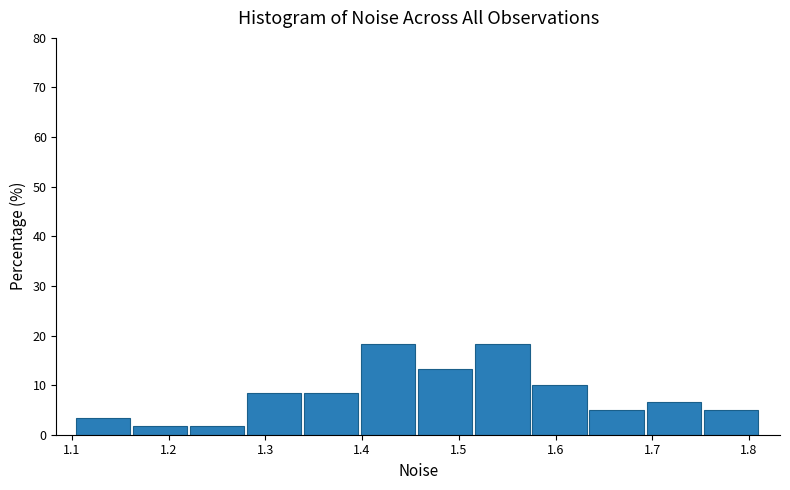

Reading left to right, transcribe this chart: for each bar, give the range it covers on the x-axis and its height. Neither the bar edges nor the heights are printed on the chart, so give them approximately, as read against the axes.

1.10 to 1.16: 3
1.16 to 1.22: 2
1.22 to 1.28: 2
1.28 to 1.34: 8
1.34 to 1.40: 8
1.40 to 1.46: 18
1.46 to 1.52: 13
1.52 to 1.58: 18
1.58 to 1.64: 10
1.64 to 1.69: 5
1.69 to 1.75: 7
1.75 to 1.81: 5